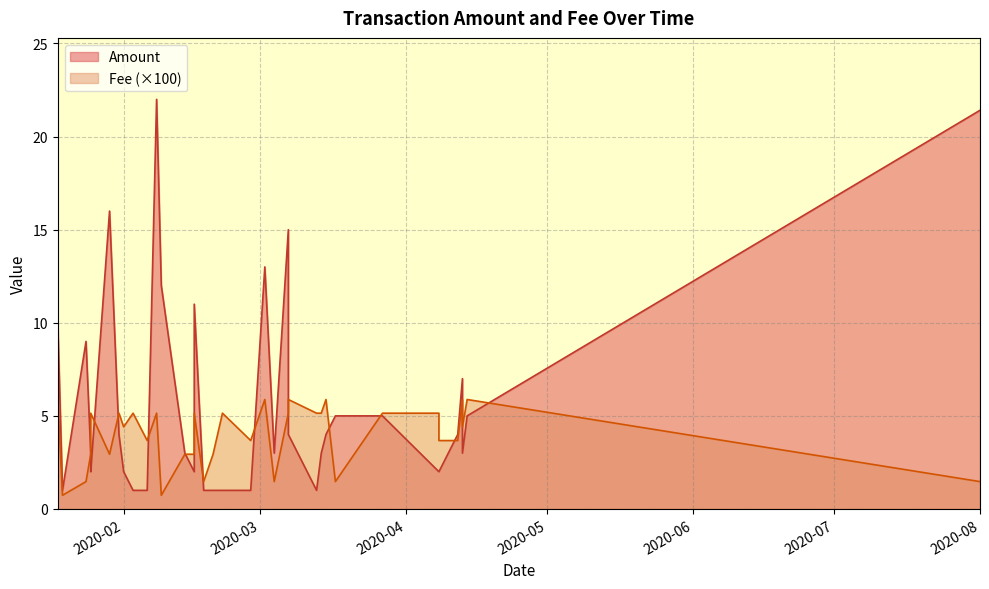

Which series has the largest range (max minus min)?

Amount